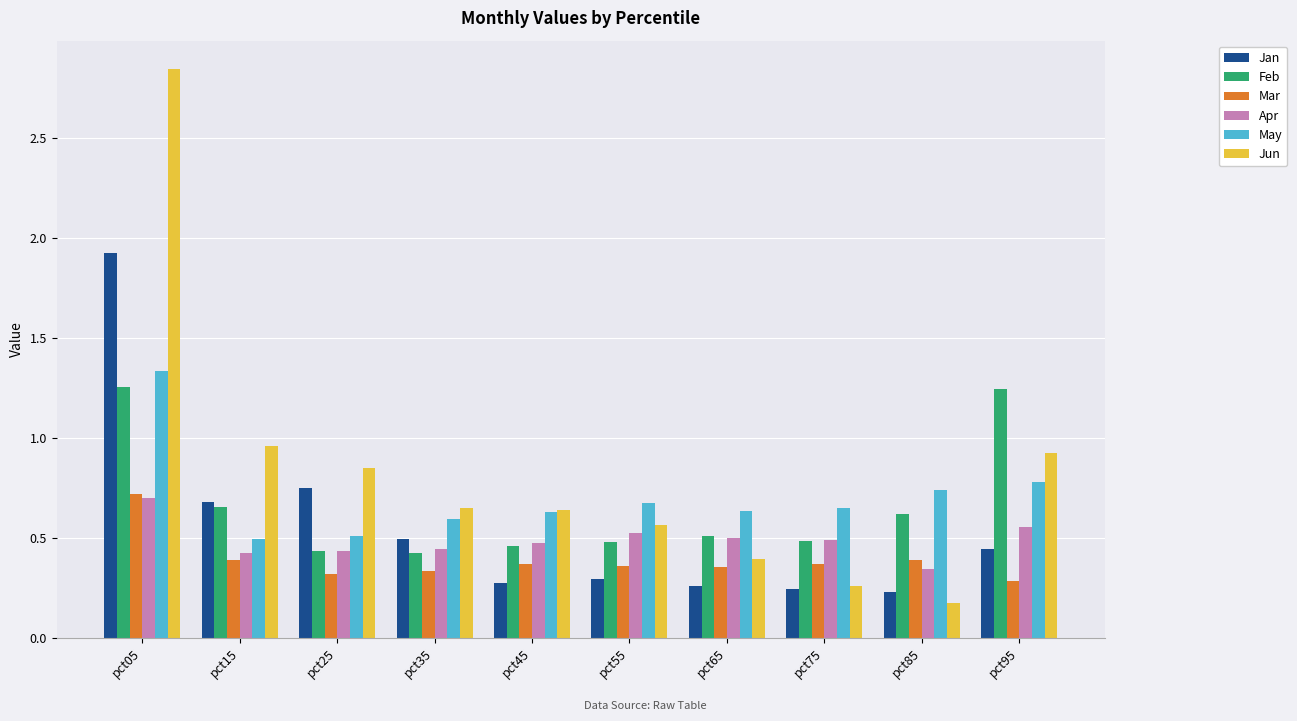

At how many categories does at least one series exceed 2?

1